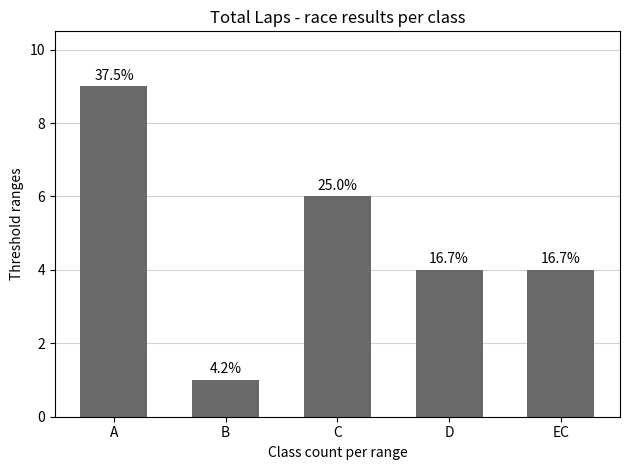

Does the chart contain any negative values?

No